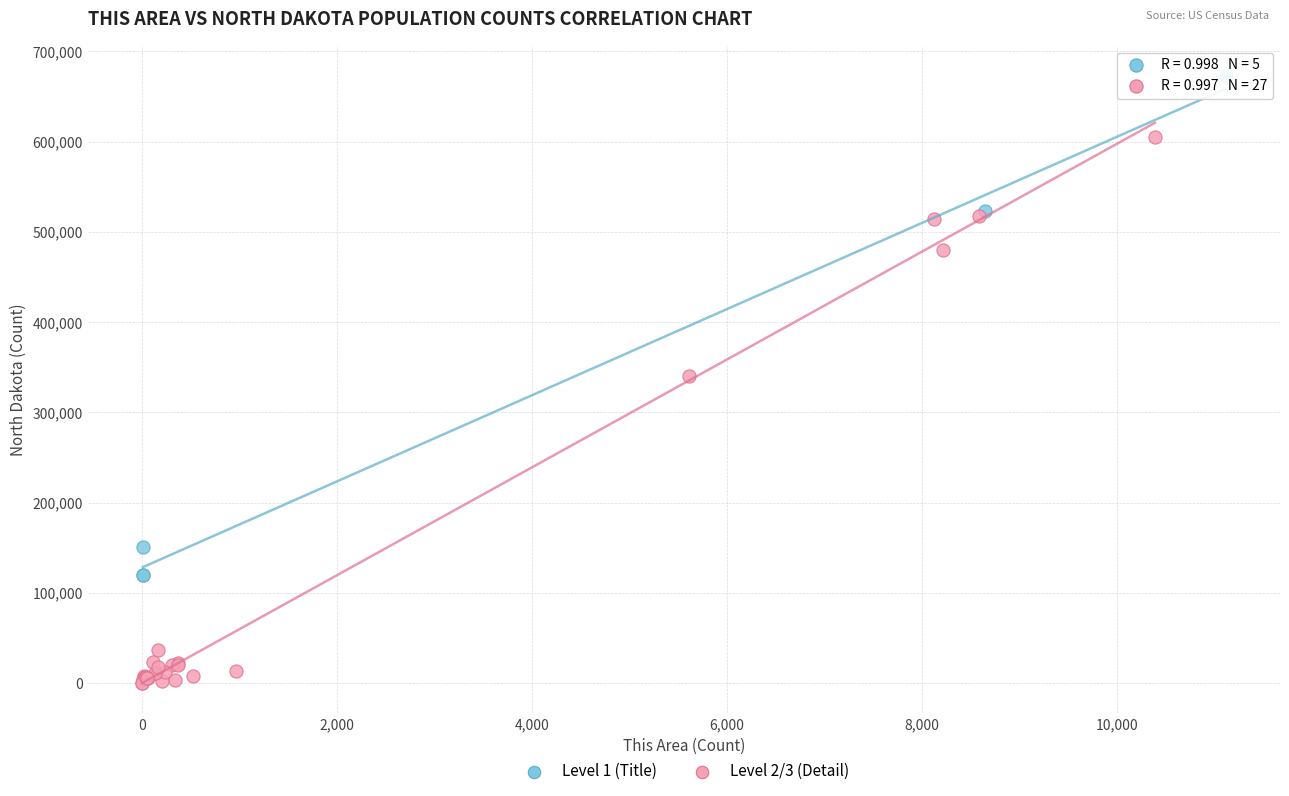

What are all the series names shown in the legend?

Level 1 (Title), Level 2/3 (Detail)